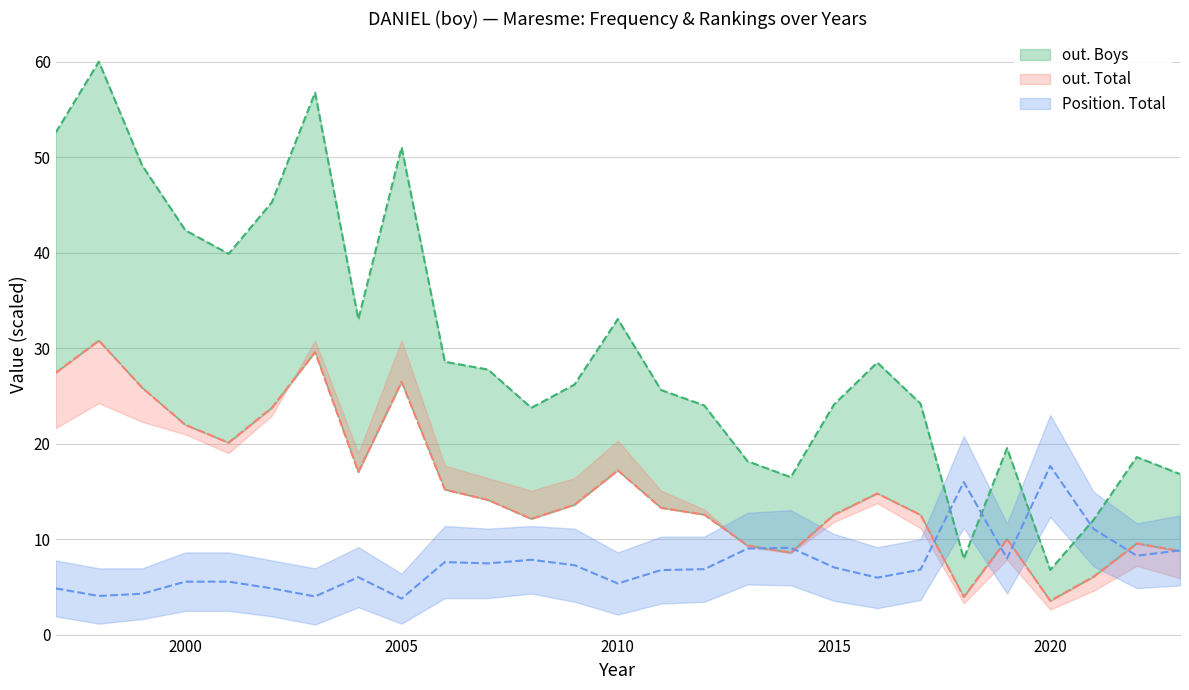

The out. Boys series shows 42.7 at 2011. True or false?

False